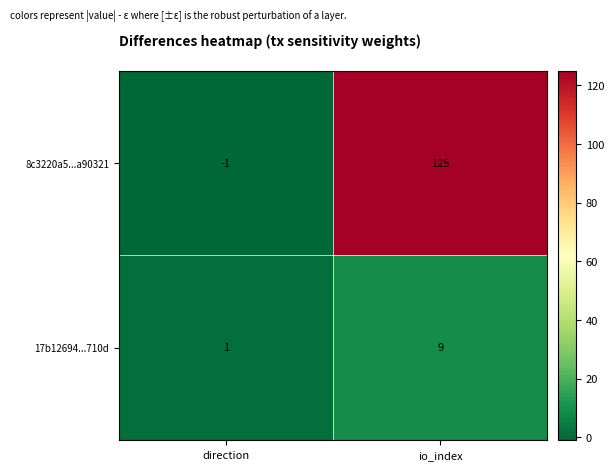

At how many categories does at least one series exceed 78?

1